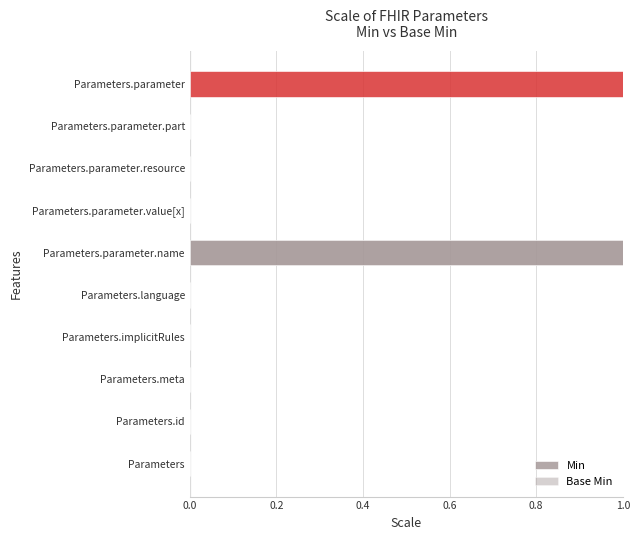

Is it true that Min equals 2 at Parameters.parameter.name?

False